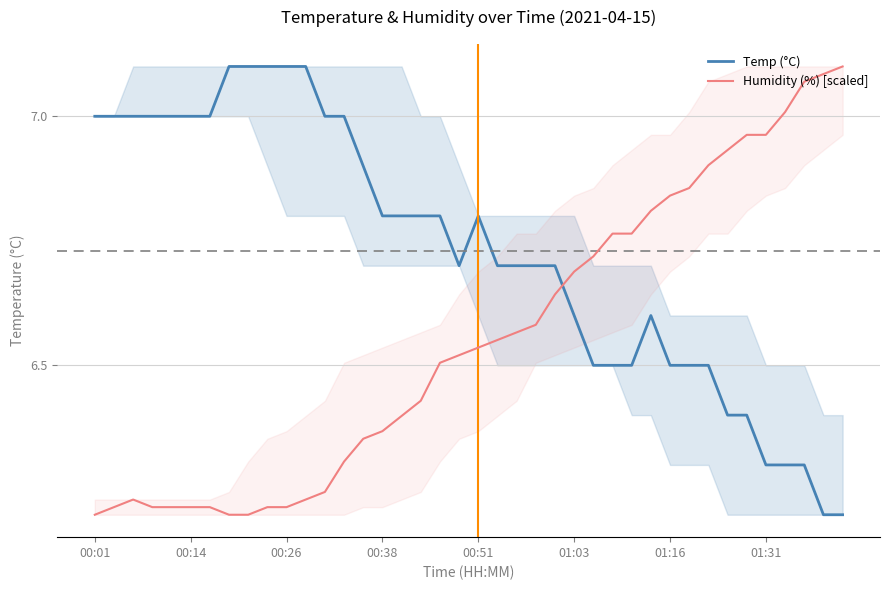

What is the difference between the highest and lowest values at 17?

0.4